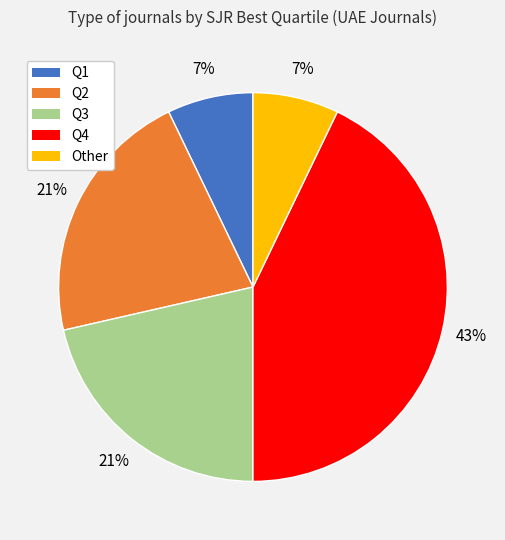

To the nearest percent, what portion does Other represent?

7%